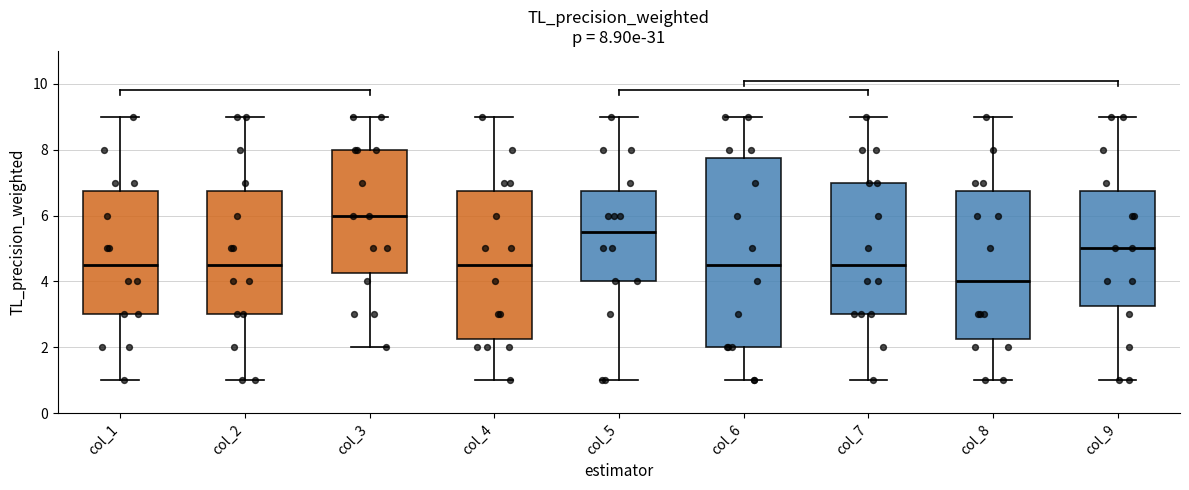

Which box is the tallest, from its lower edge to its upper edge?

col_6